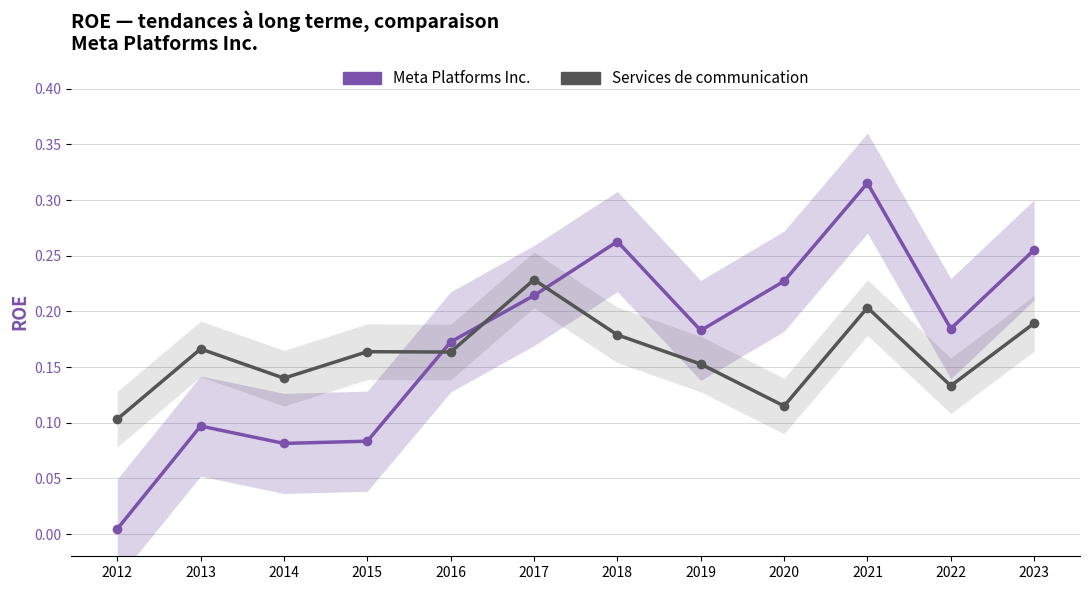

True or false: Services de communication has a value of 0.1 at 2013.

False